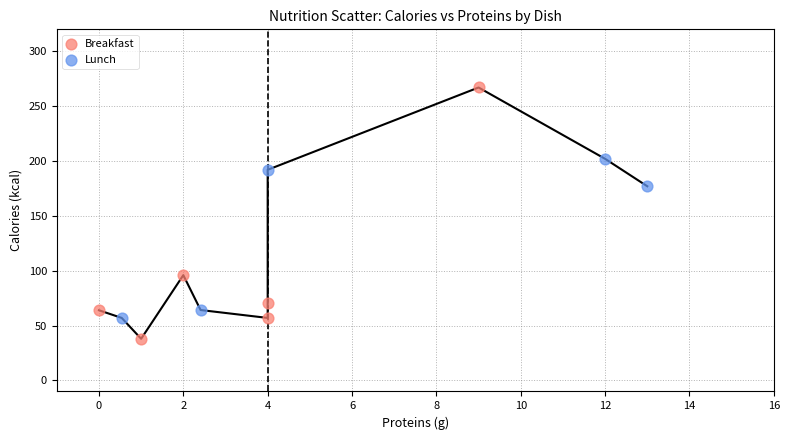

Which series contains the lowest Y value?

Breakfast